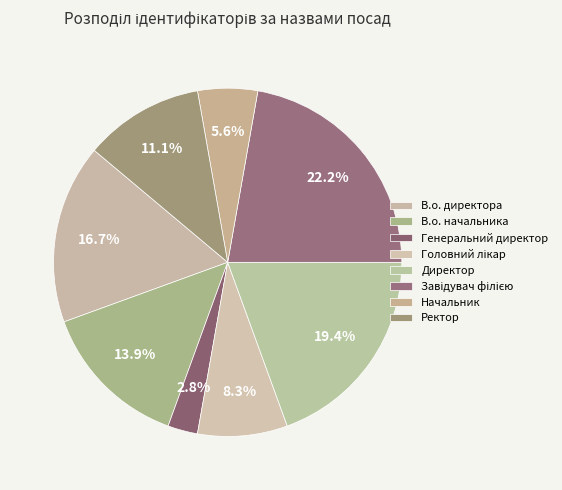

Which slice is the largest?

Завідувач філією